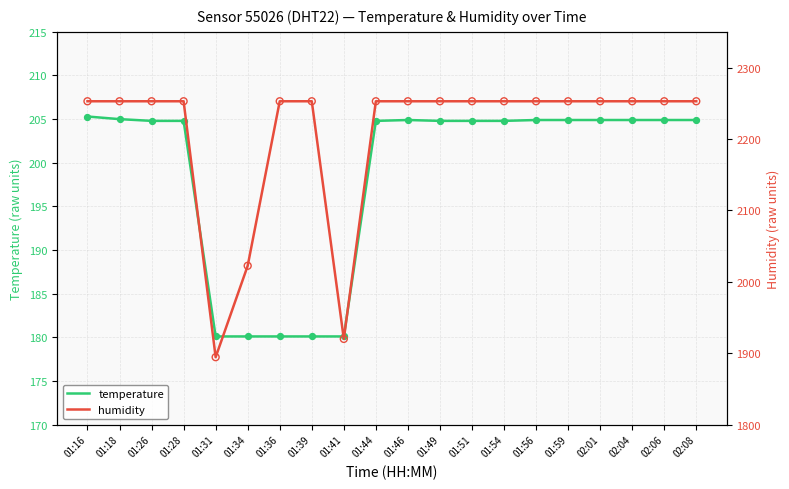

At which category is the sum across all series the highest?

01:16